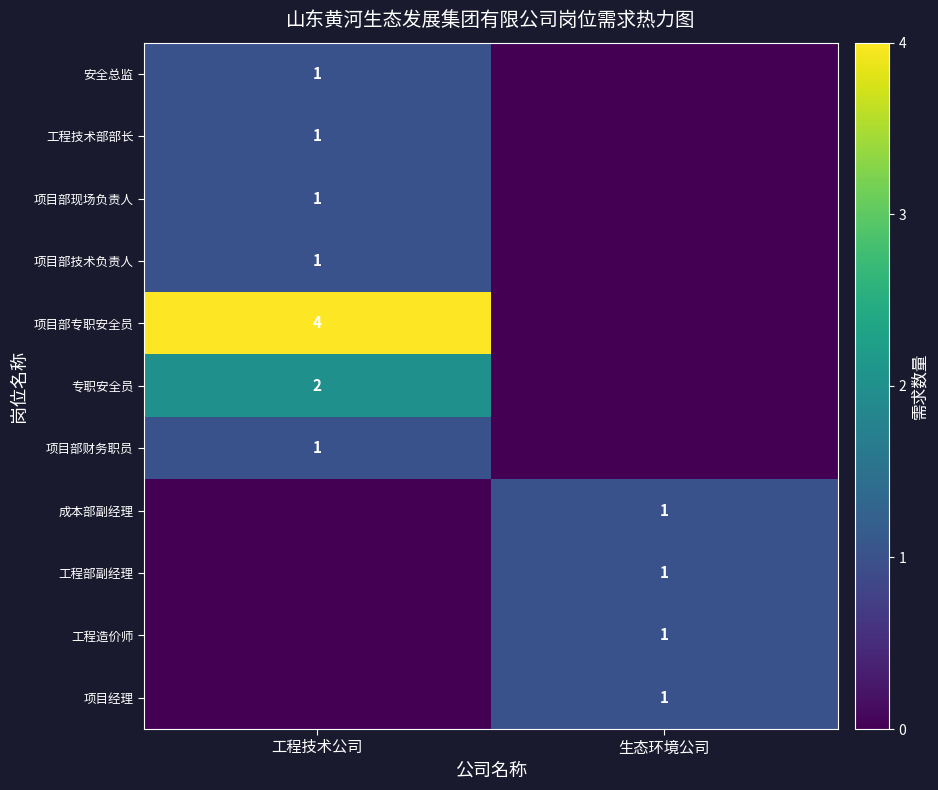

True or false: 专职安全员 has a value of 2 at 工程技术公司.

True